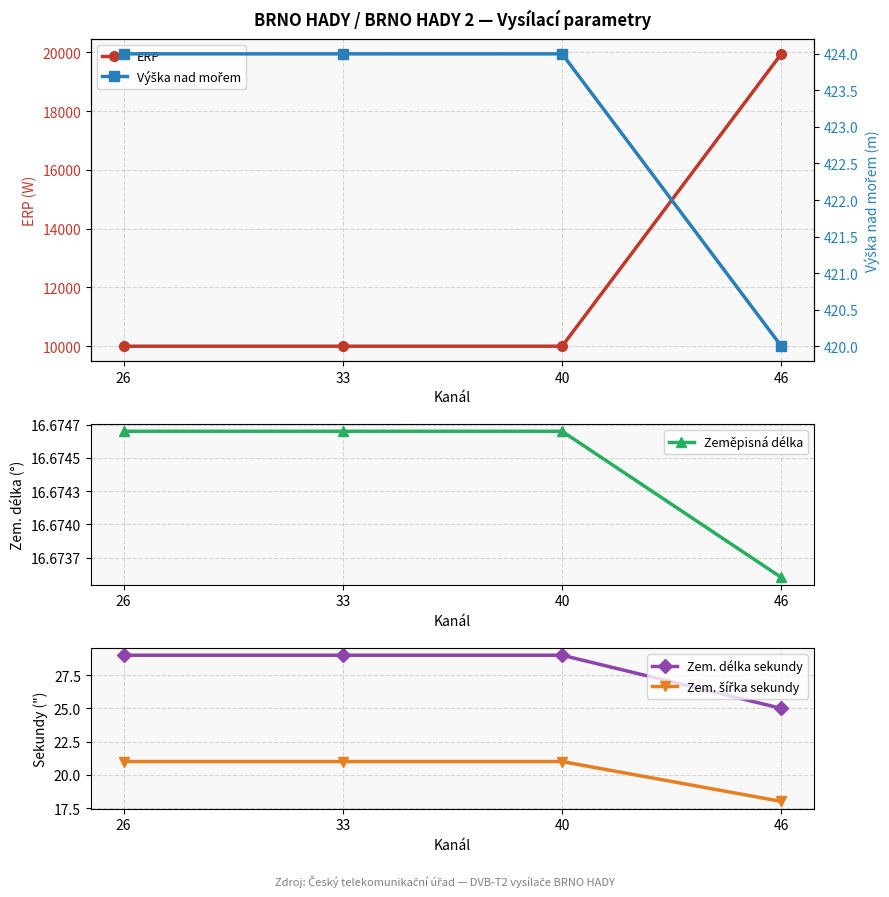

Which series changed the most between 26 and 46?

ERP